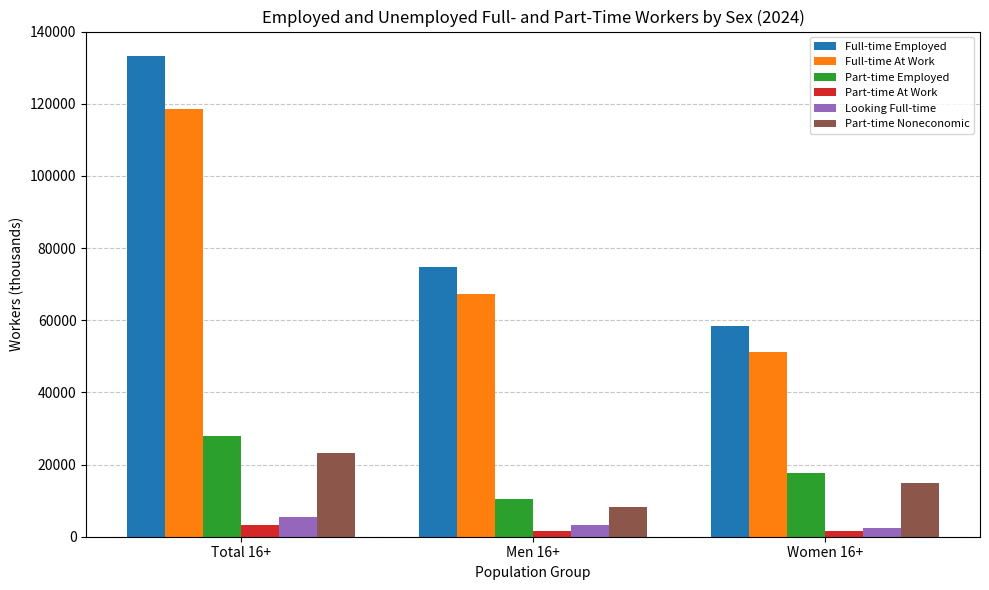

Which series has the widest spread of values?

Full-time Employed